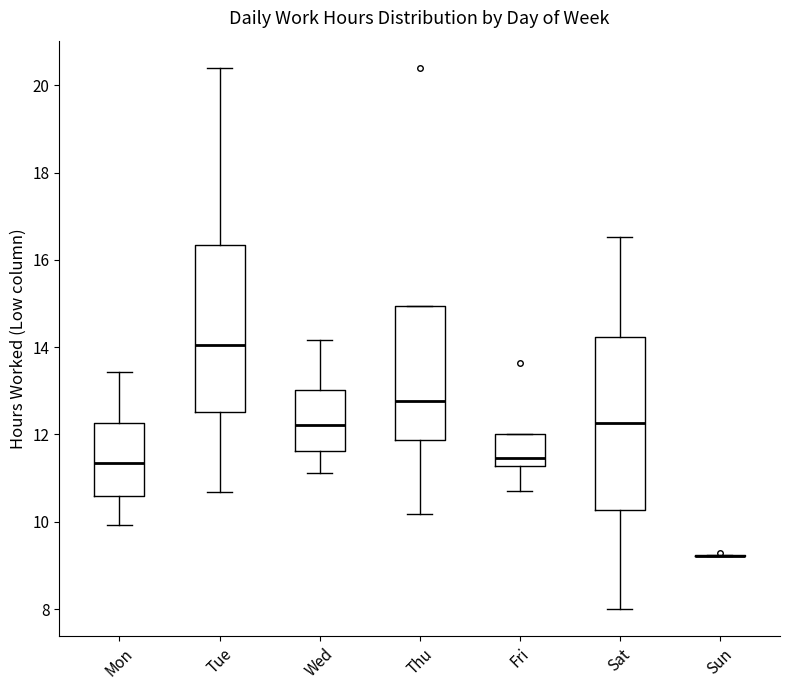

Reading left to right, read every box against the y-axis: the position of its median line, the range the box covers, and the ends of its whiskers. The values are not printed on the chart, so give them approximately, as read against the axis.

Mon: median 11.4, box 10.6 to 12.2, whiskers 10.0 to 13.4
Tue: median 14.0, box 12.6 to 16.4, whiskers 10.6 to 20.4
Wed: median 12.2, box 11.6 to 13.0, whiskers 11.2 to 14.2
Thu: median 12.8, box 11.8 to 15.0, whiskers 10.2 to 15.0
Fri: median 11.4, box 11.2 to 12.0, whiskers 10.8 to 12.0
Sat: median 12.2, box 10.2 to 14.2, whiskers 8.0 to 16.6
Sun: box collapsed to a line at 9.2, whiskers 9.2 to 9.2